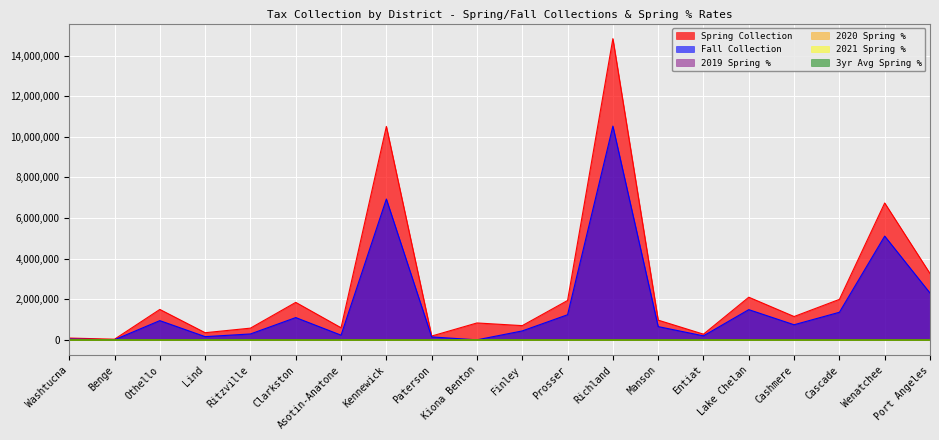

What are all the series names shown in the legend?

Spring Collection, Fall Collection, 2019 Spring %, 2020 Spring %, 2021 Spring %, 3yr Avg Spring %